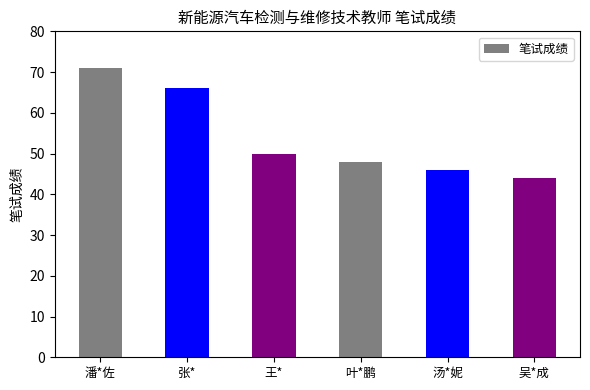

The value at 叶*鹏 is 75. True or false?

False